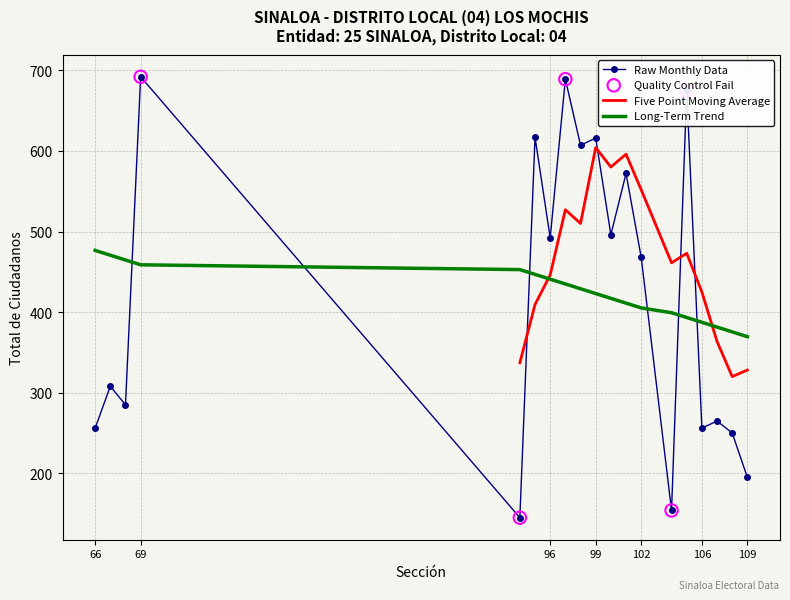

Approximately how many times larger is the value at 99 compared to 102?

1.3